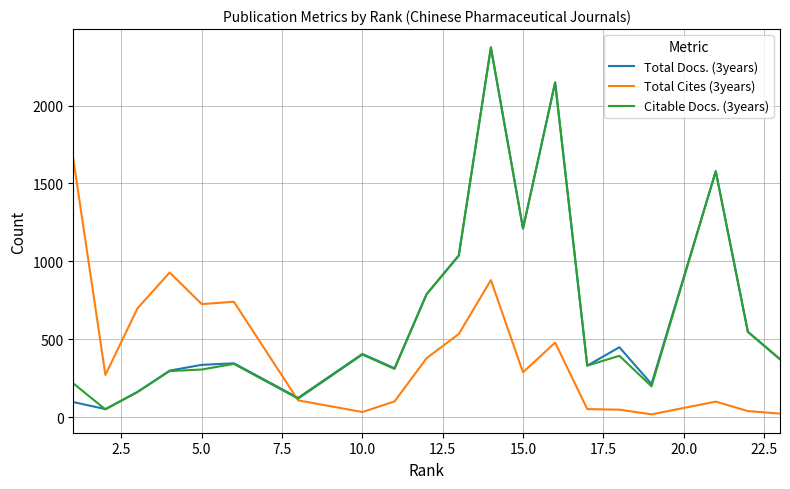

What are all the series names shown in the legend?

Total Docs. (3years), Total Cites (3years), Citable Docs. (3years)